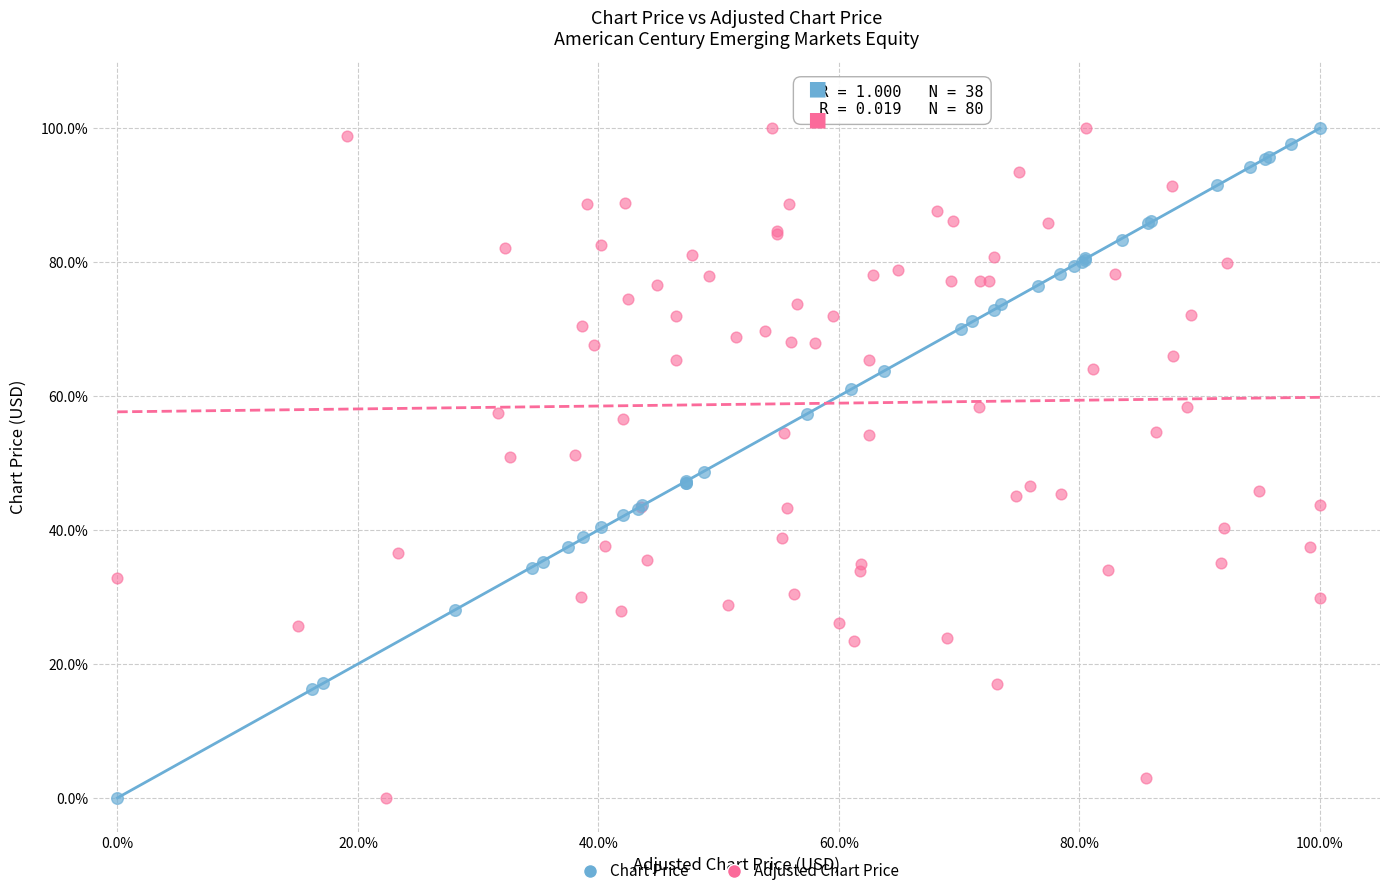

What are all the series names shown in the legend?

Chart Price, Adjusted Chart Price